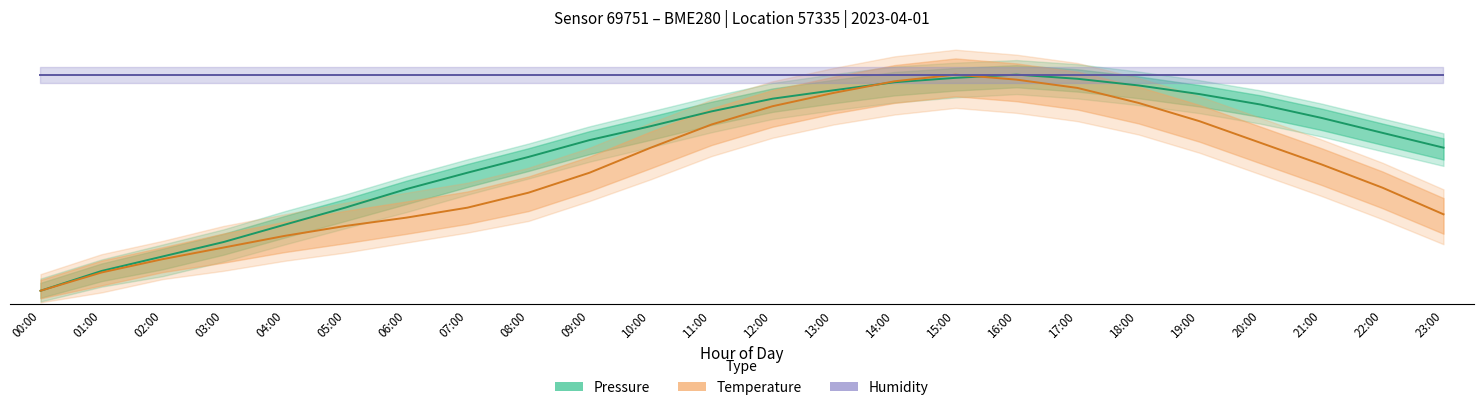

Is it true that Humidity (100 %) equals 39.7 at 06:00?

False